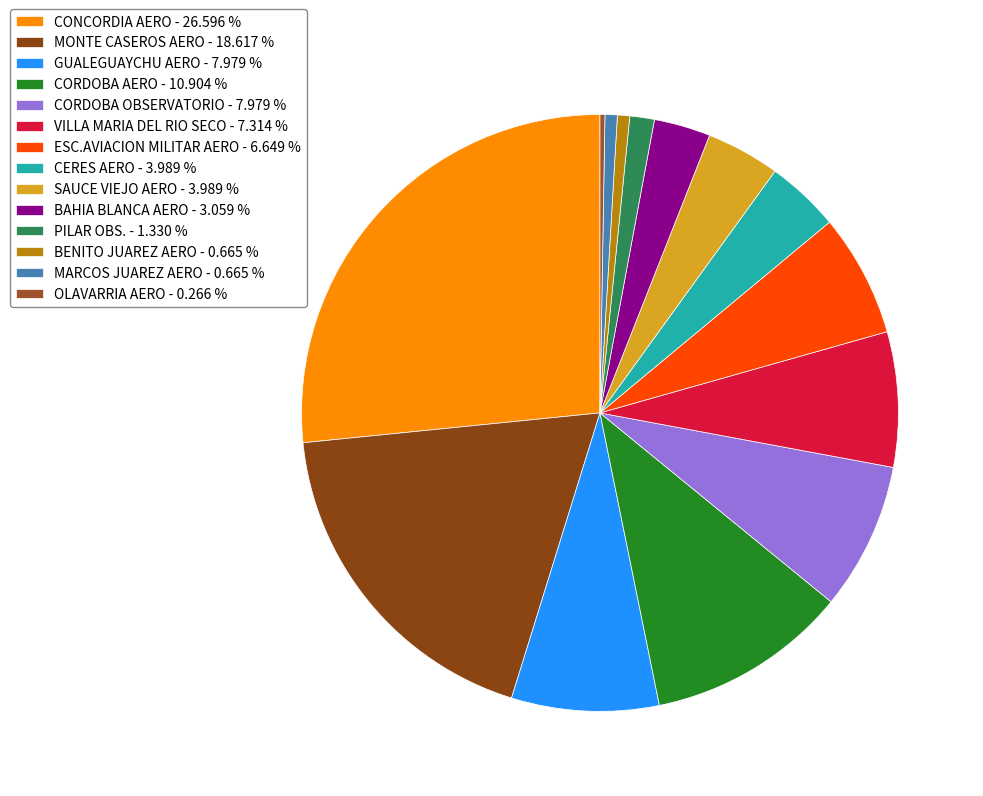

To the nearest percent, what is the combined percentage of CORDOBA AERO and MARCOS JUAREZ AERO?

12%